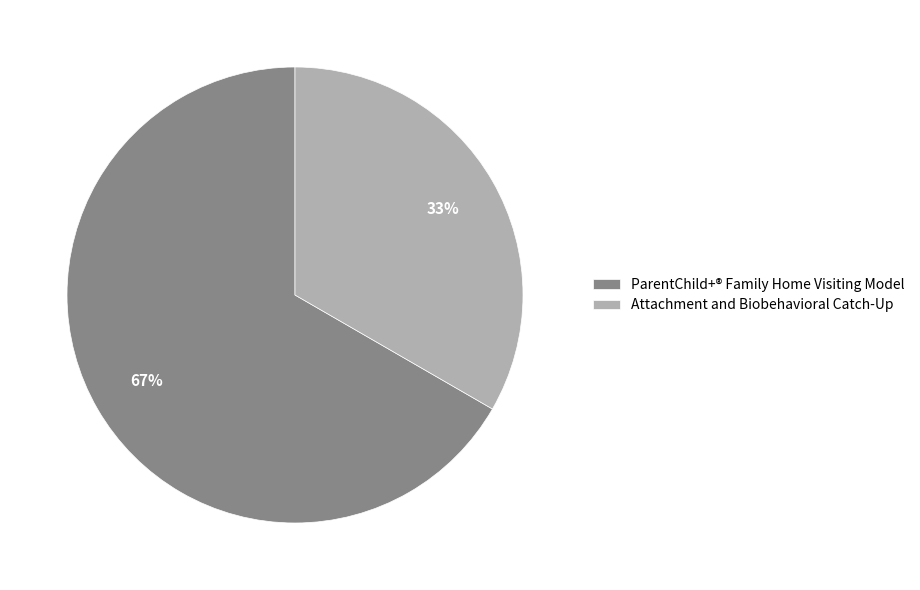

Count the number of slices in the pie.

2